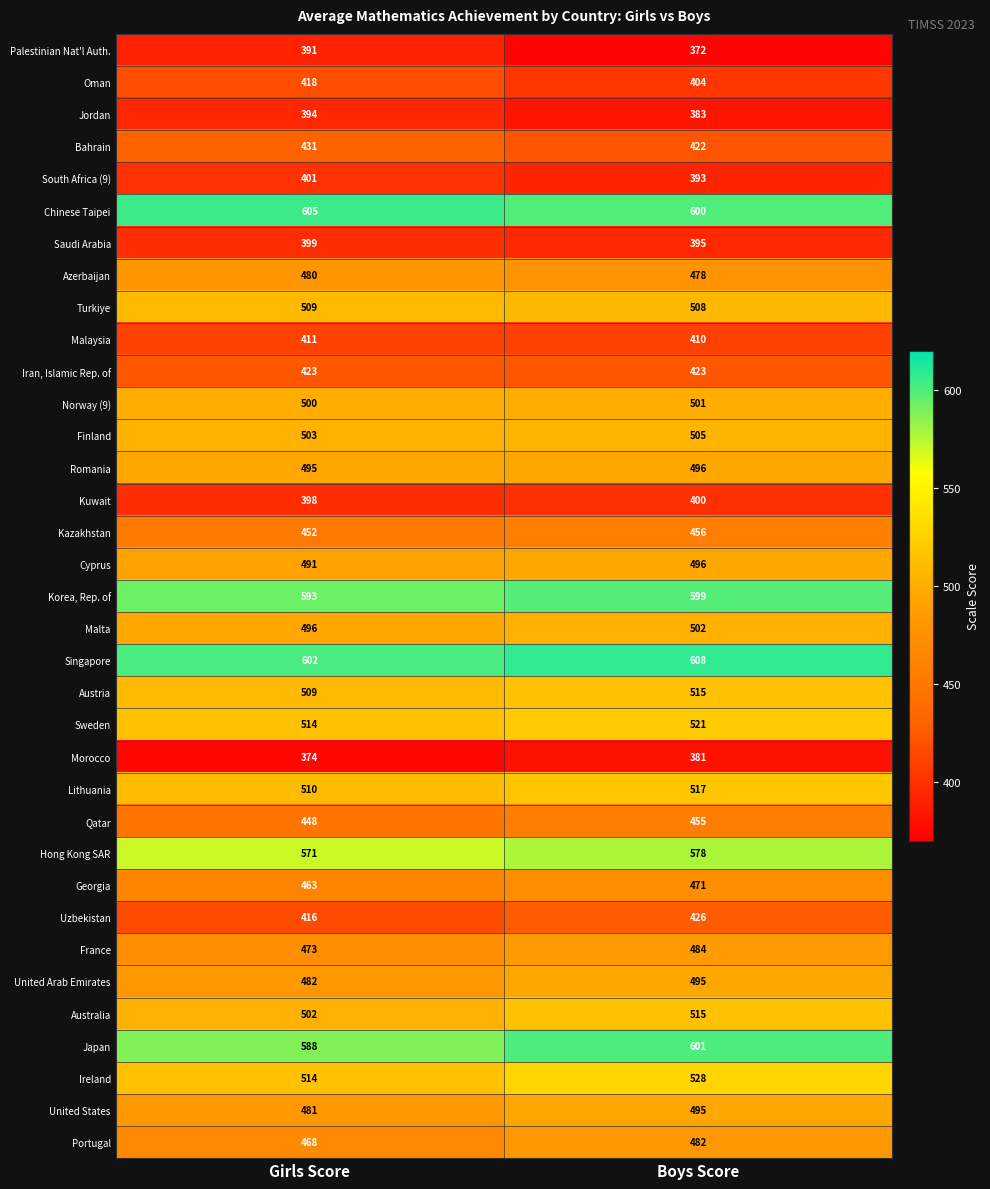

At how many categories does at least one series exceed 588?

2